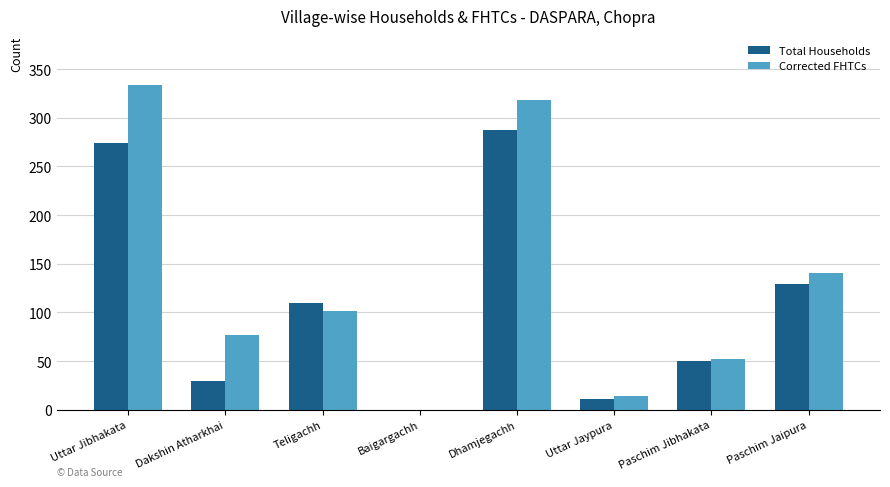

How many series are shown in this chart?

2